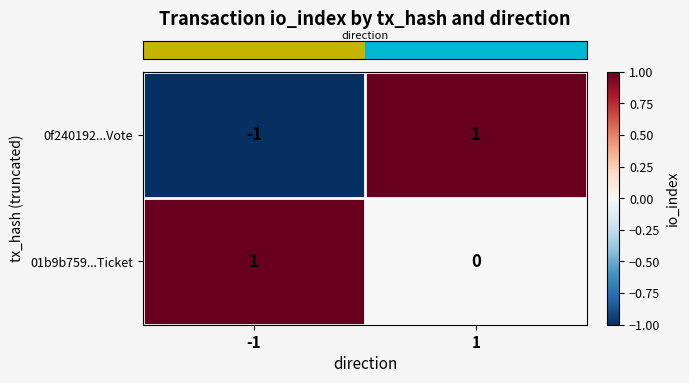

True or false: 0f240192...Vote has a value of -1 at -1.

True